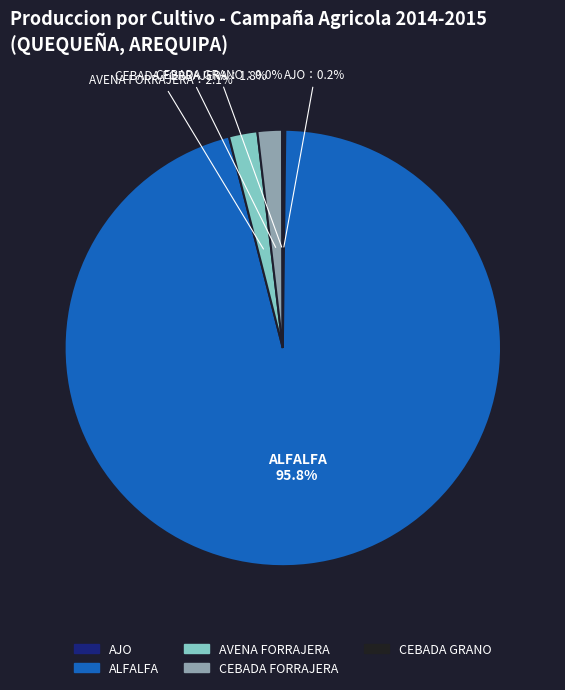

How much of the chart is everything except AVENA FORRAJERA?

97.9%